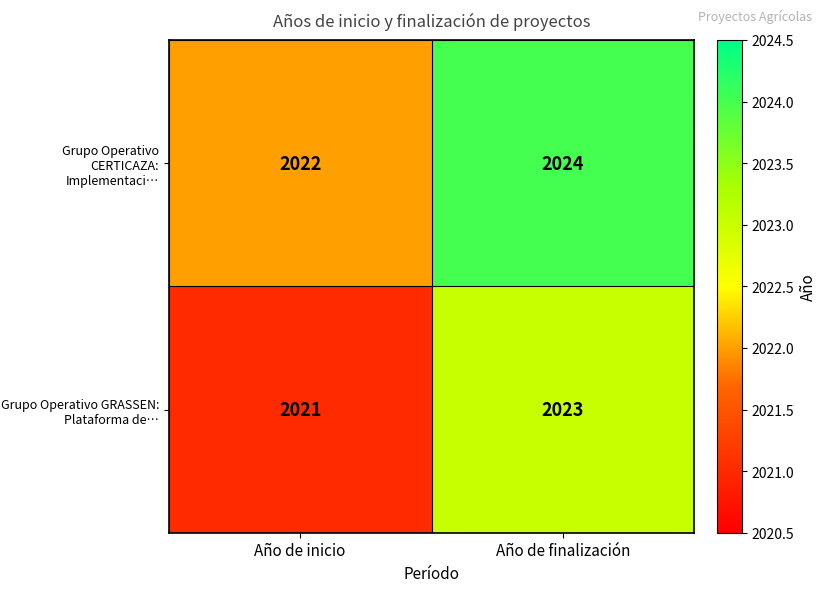

What is the minimum value for Grupo Operativo GRASSEN: Plataforma de…?

2021